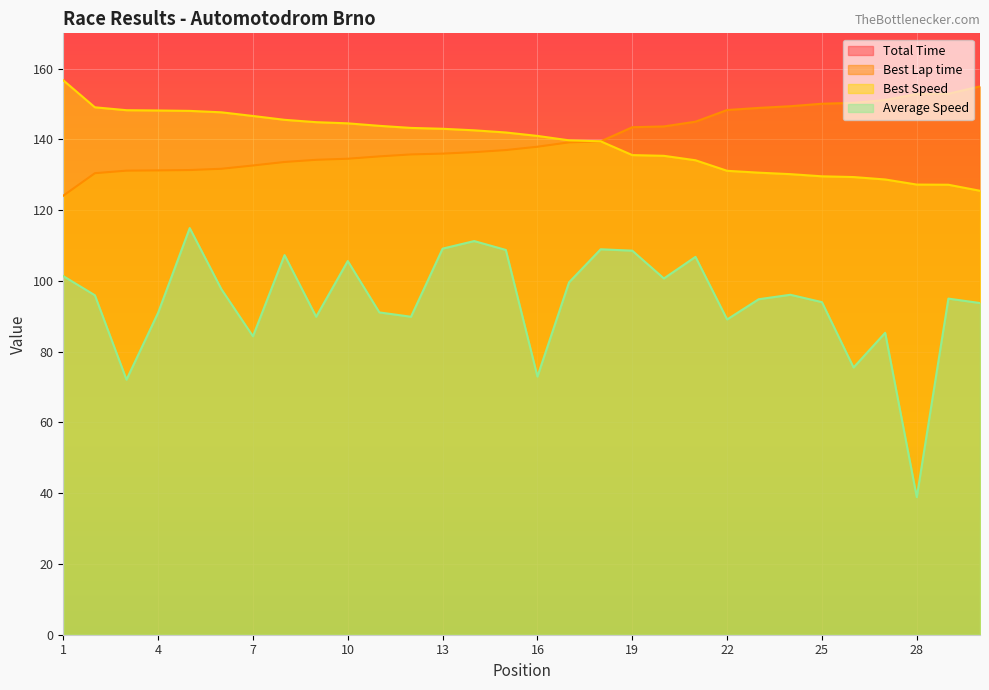

True or false: Average Speed and Best Lap time intersect in this chart.

False